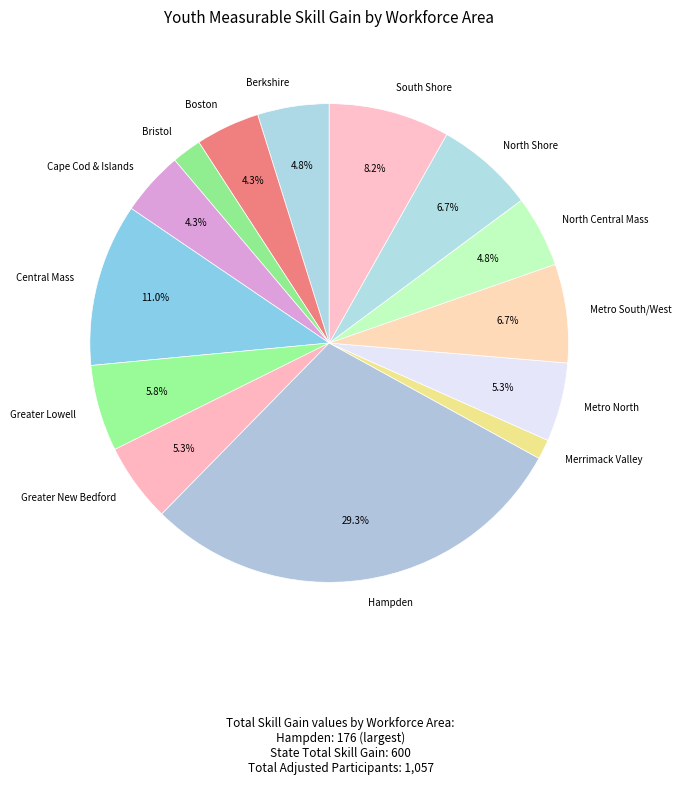

To the nearest percent, what percentage of the pie is North Shore?

7%